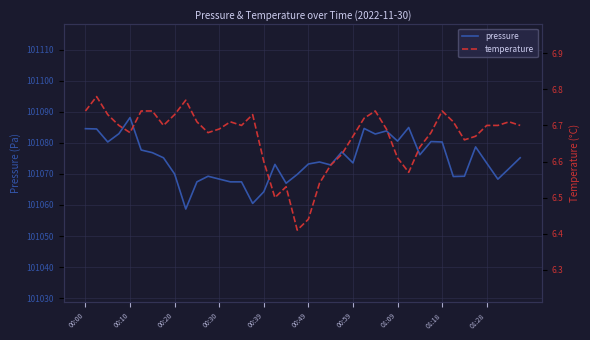

What is the highest value of the pressure series?

101088.1